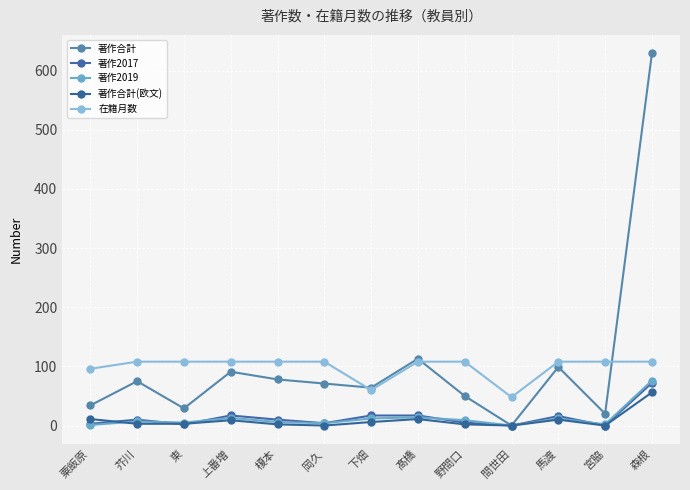

At how many categories does at least one series exceed 90?

11